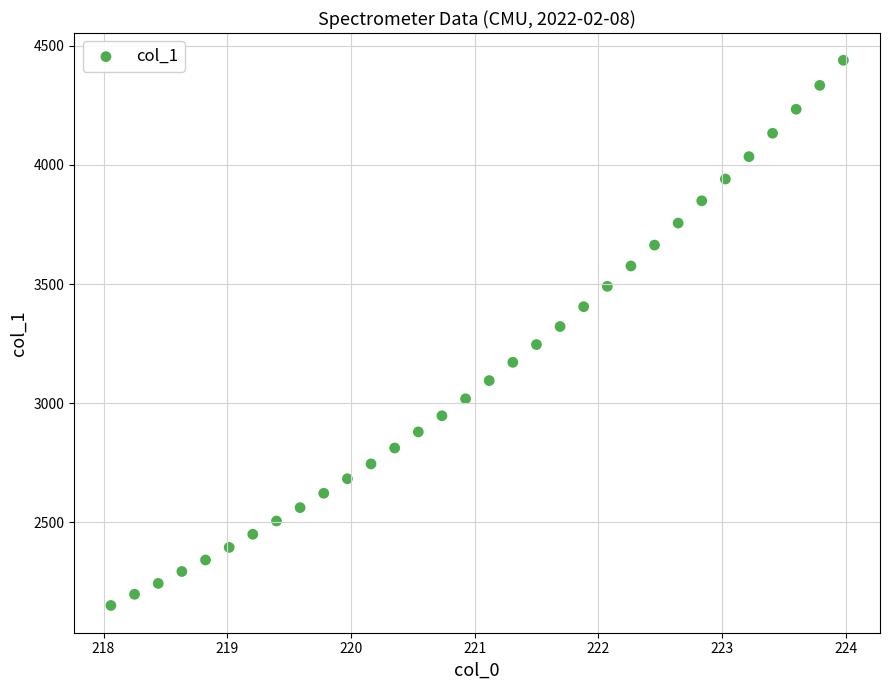

What is the range of X values (max minus min)?

5.9